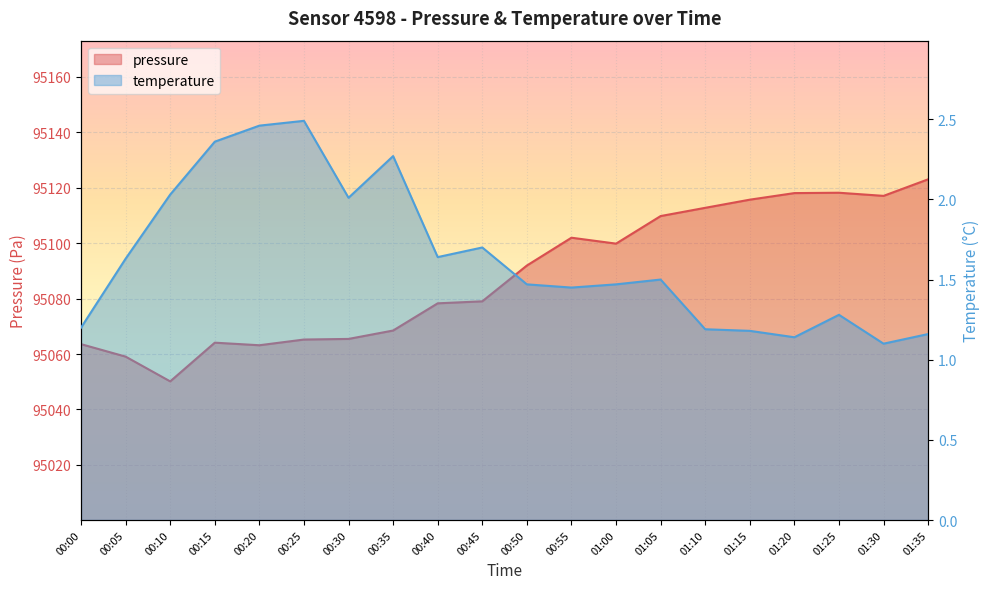

What is the value of the pressure point at the 18th from the left?

95118.2